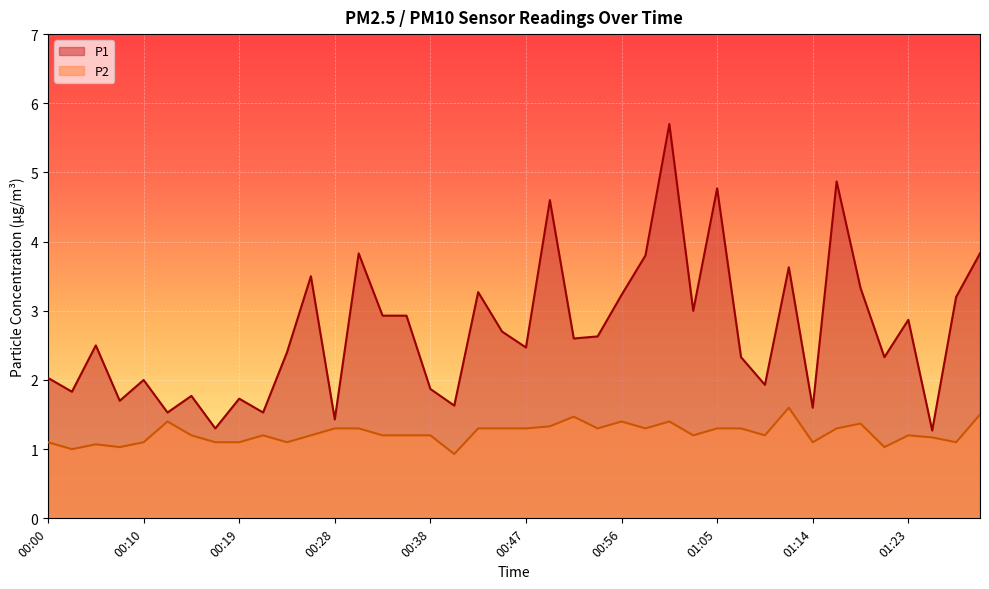

Rank the series by their maximum value, from highest to lowest.

P1, P2